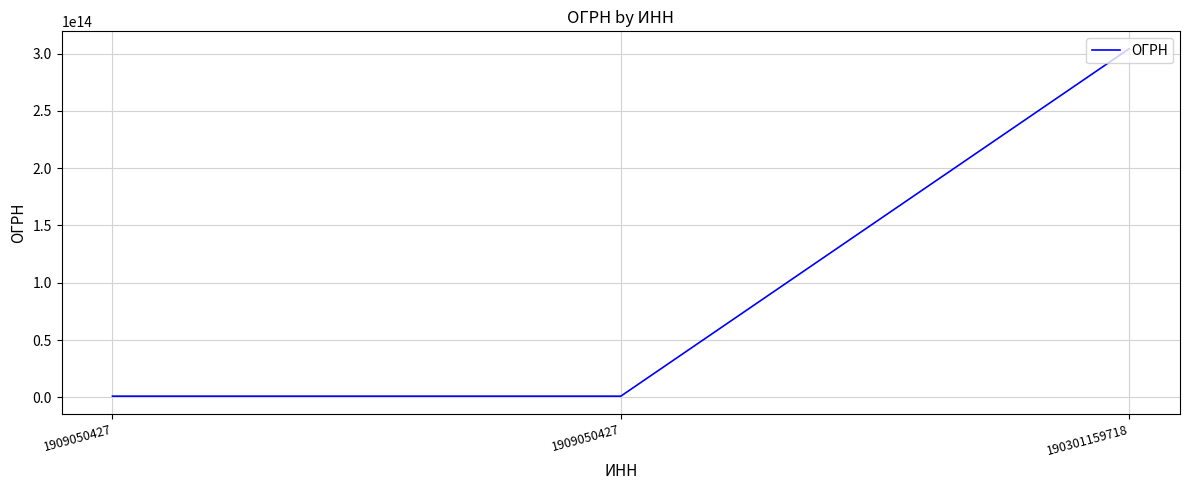

The chart shows a value of 304190307900061 at 190301159718. True or false?

True